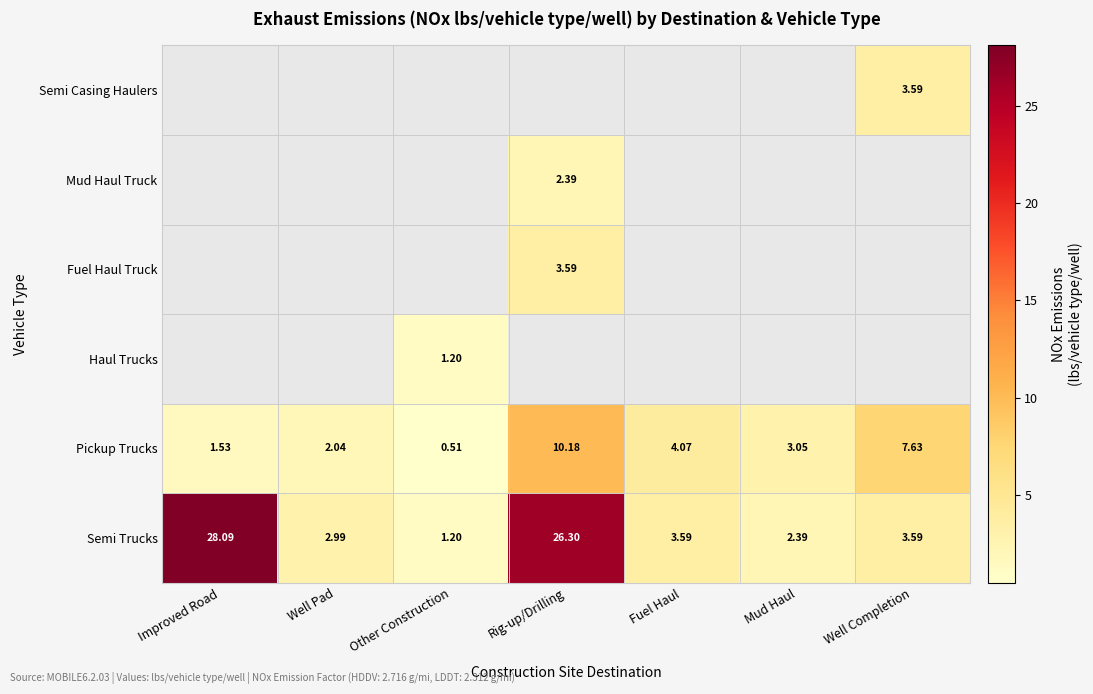

How many categories are shown in the chart?

7